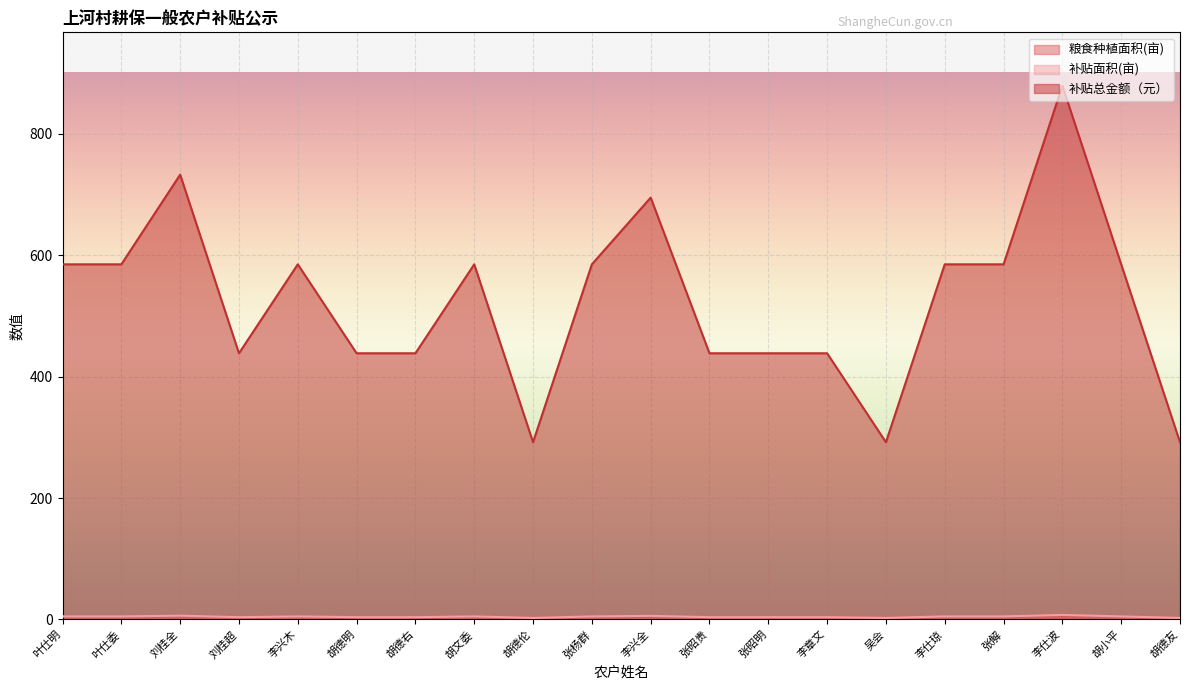

True or false: 补贴总金额（元） and 补贴面积(亩) cross at least once.

False